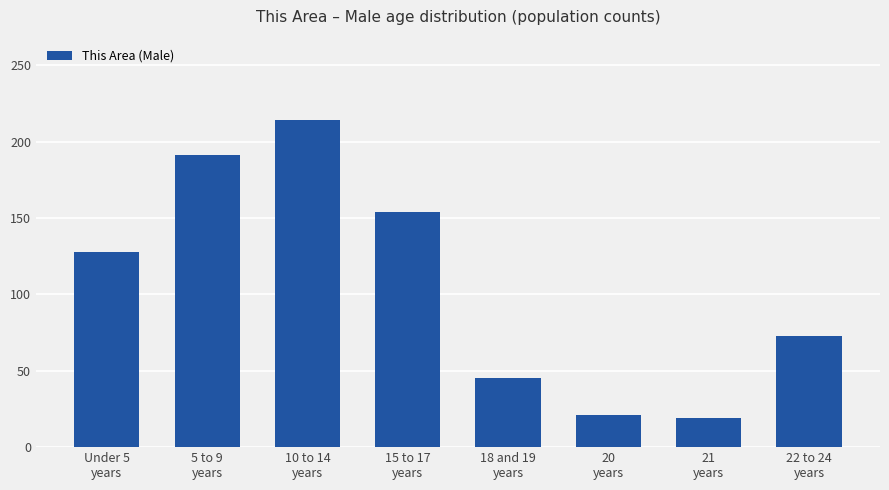

What is the greatest value displayed?

214